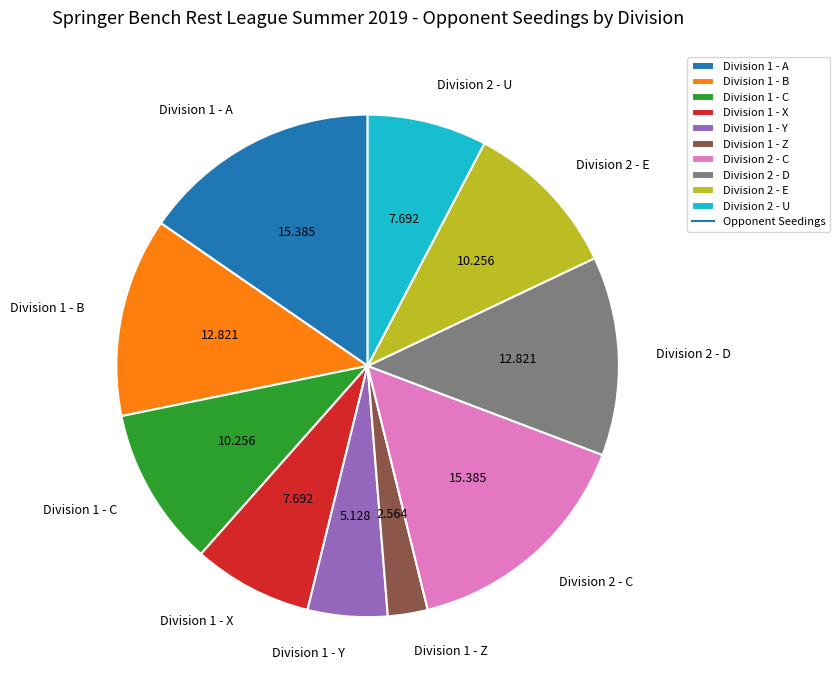

Is there a majority slice in this chart?

No